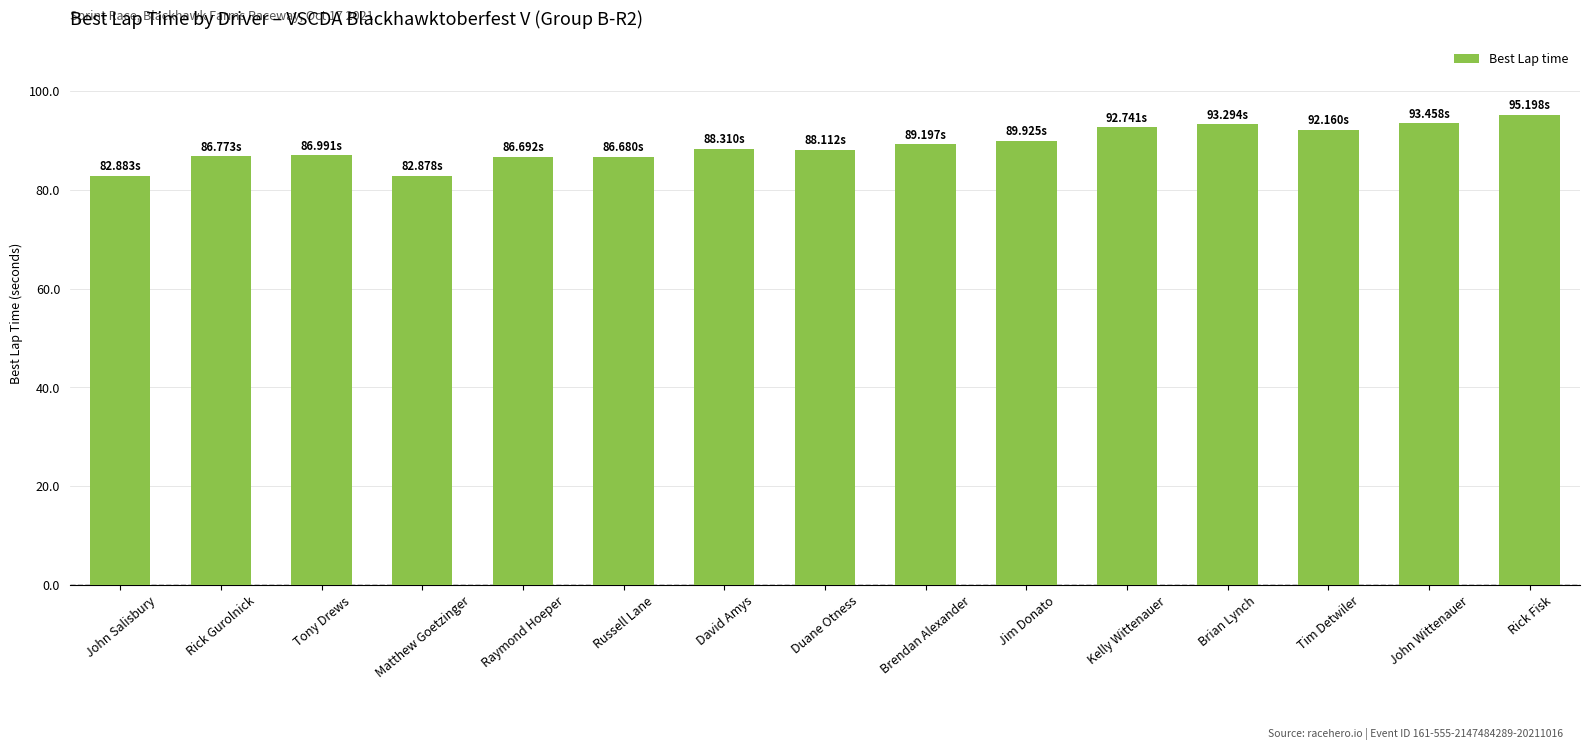

What is the difference between the maximum and minimum values?

12.3